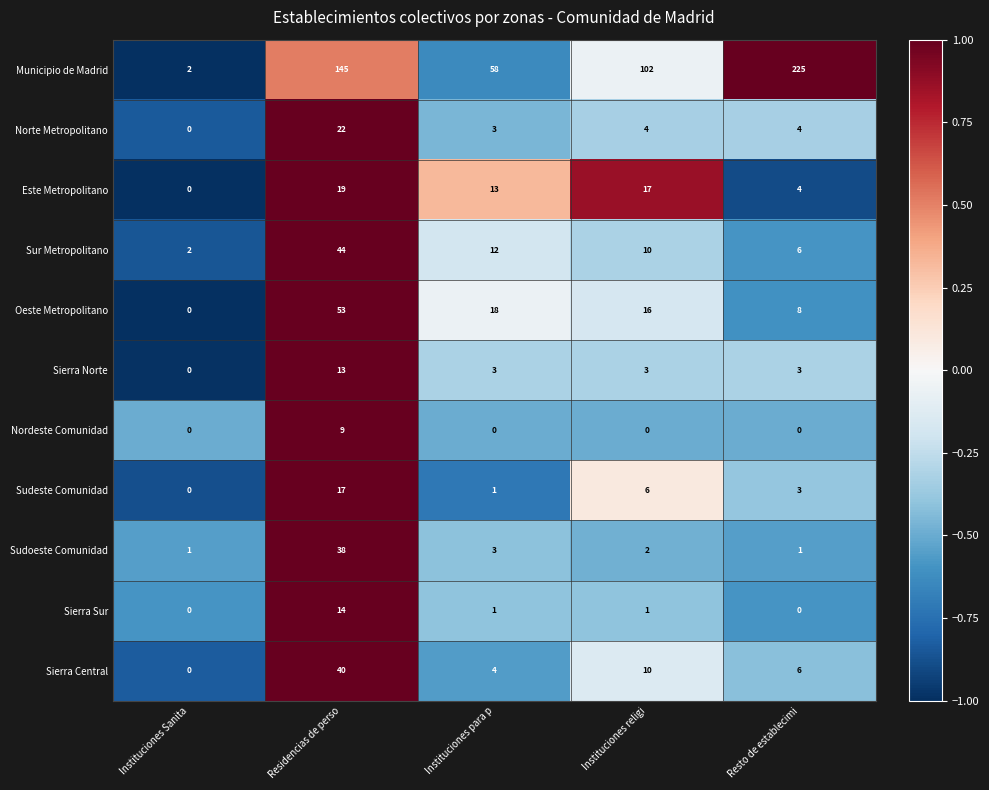

What is the sum of all Sierra Sur values?

16